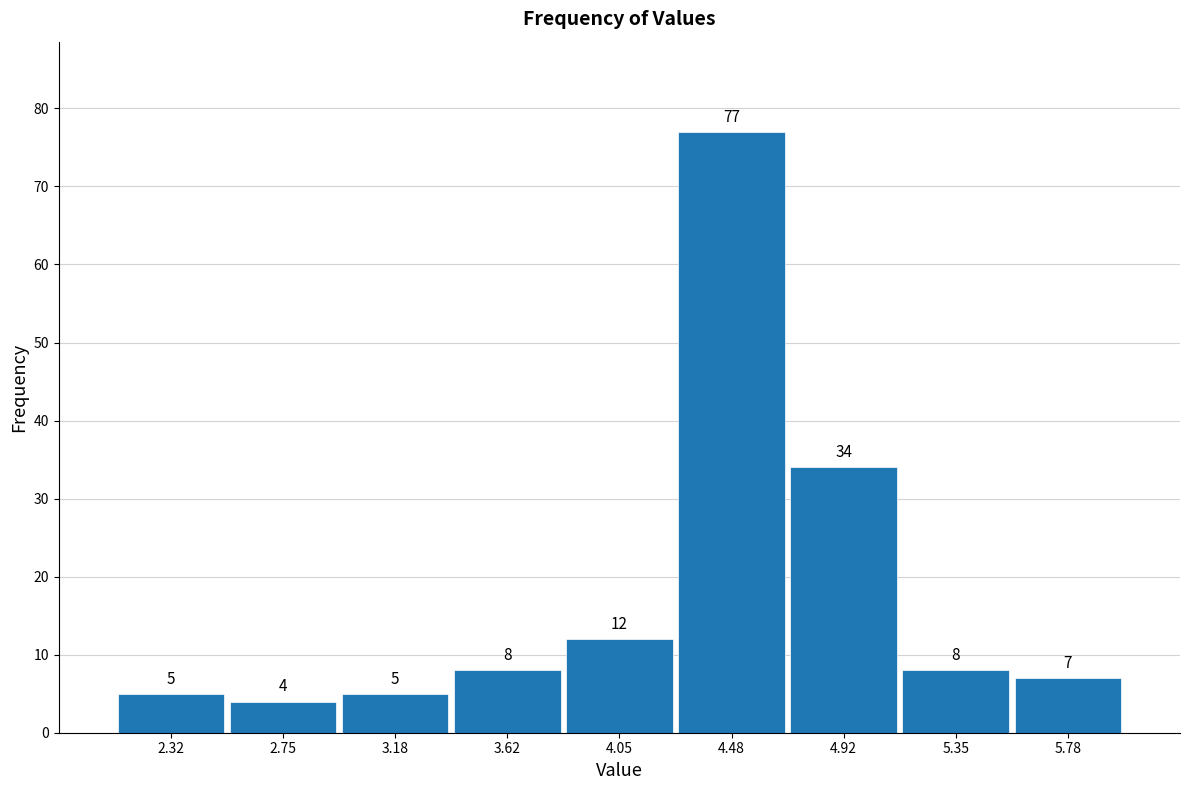

Over which range of the x-axis is the bar tallest?

4.25 to 4.70